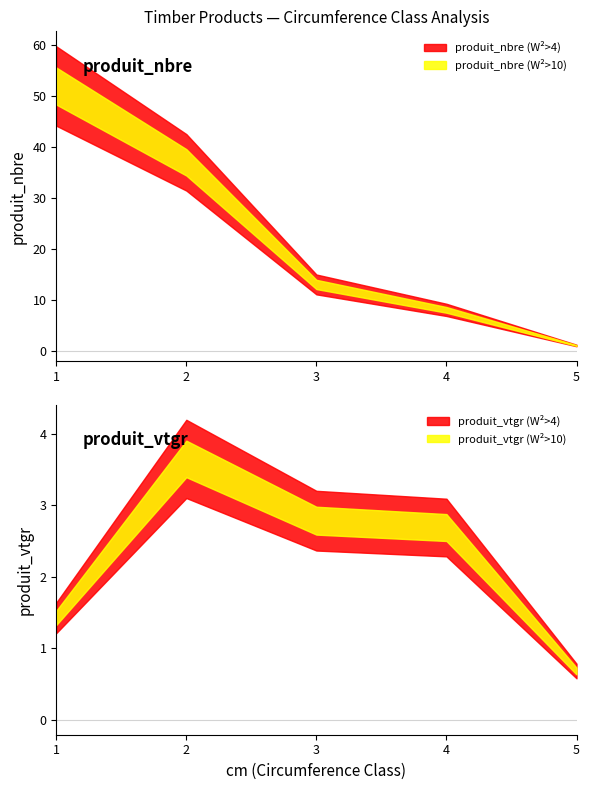

What is the minimum value for produit_nbre?

1.0